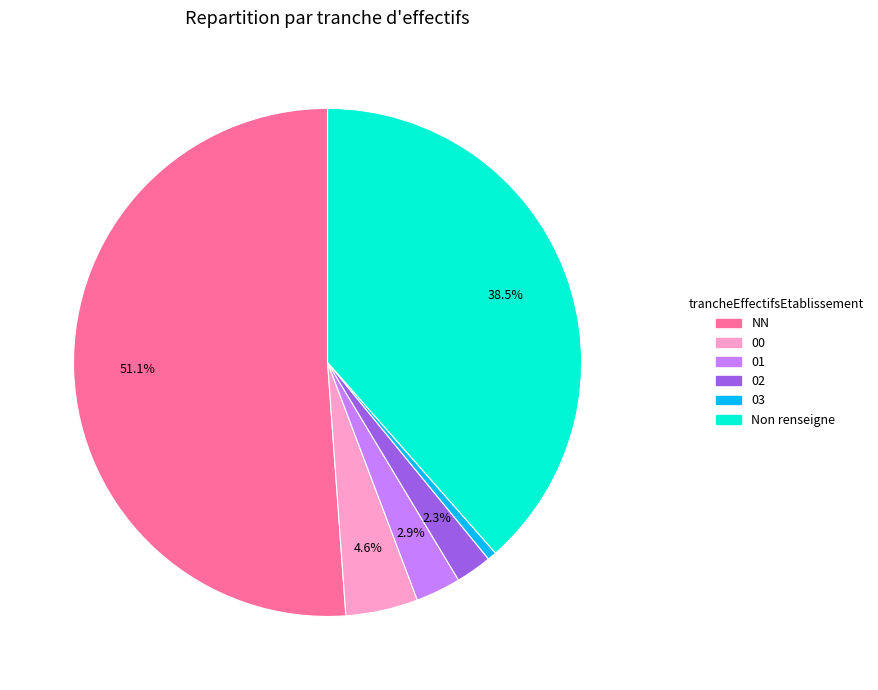

Is there a majority slice in this chart?

Yes